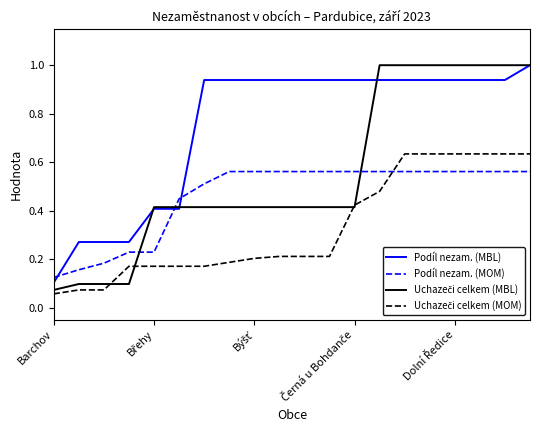

Which series has the largest total across all categories?

Podíl nezam. (MBL)